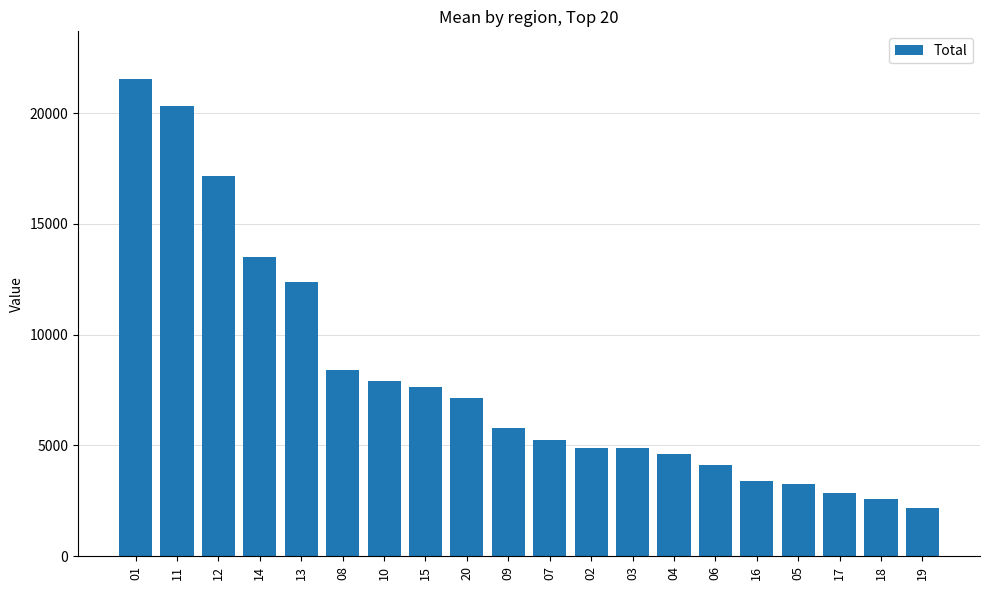

What is the minimum value shown in the chart?

2192